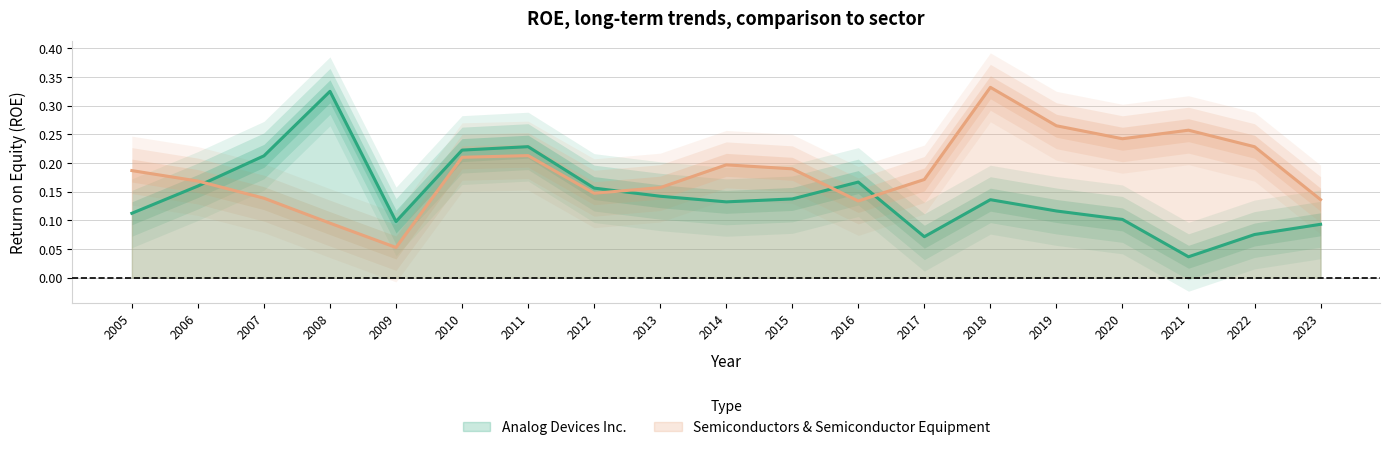

What is the greatest value displayed?

0.3